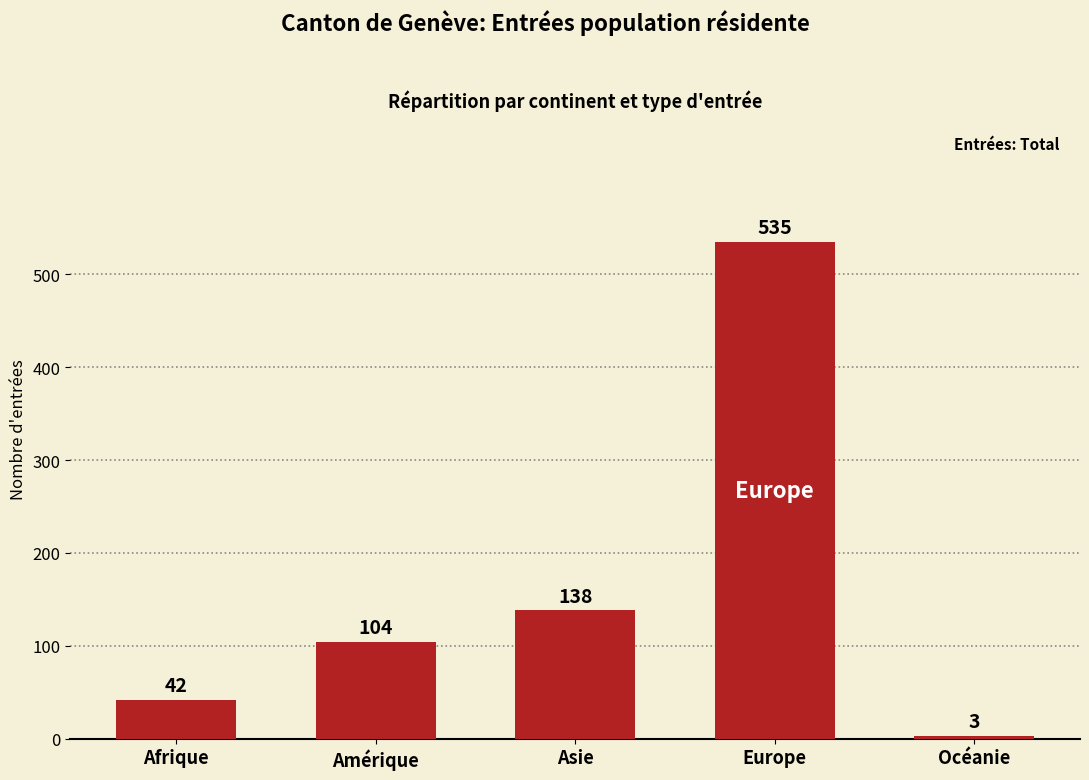

Which category has the lowest value across all series?

Océanie